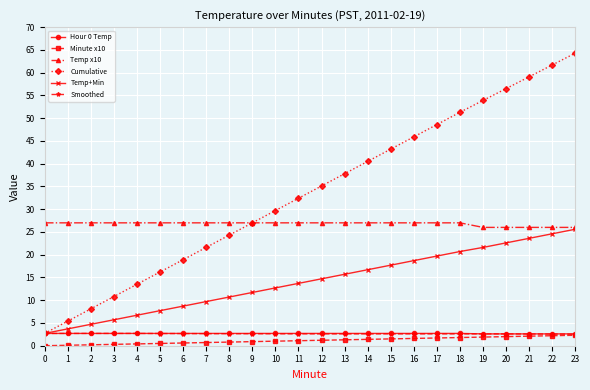

Between 1 and 5, which series saw the biggest shift?

Cumulative